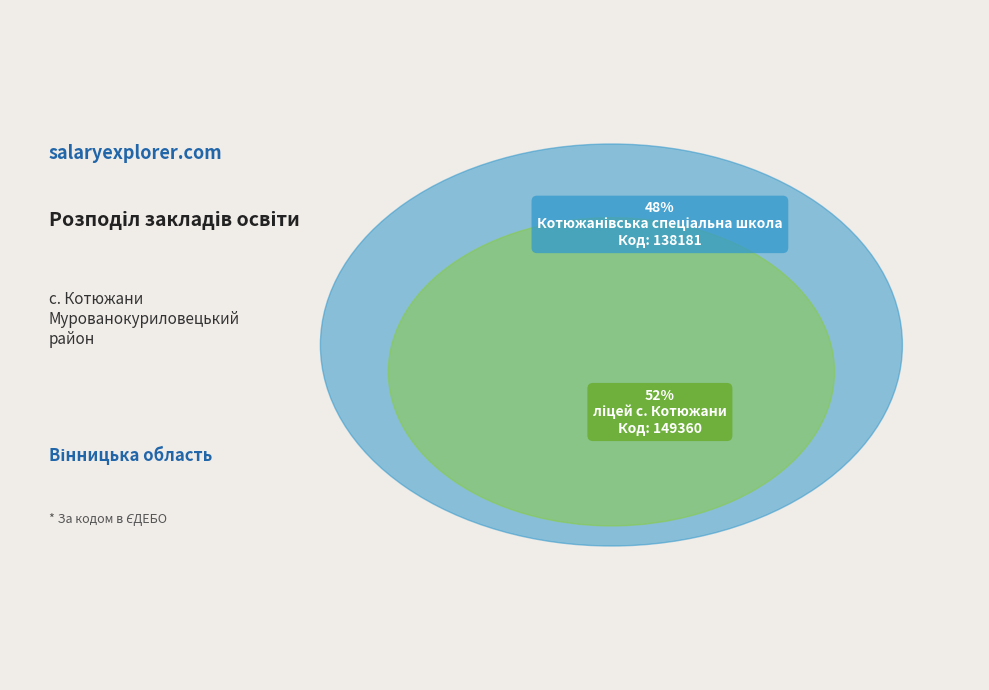

To the nearest percent, what is the difference between the ліцей с. Котюжани and Котюжанівська спеціальна школа slice percentages?

4%